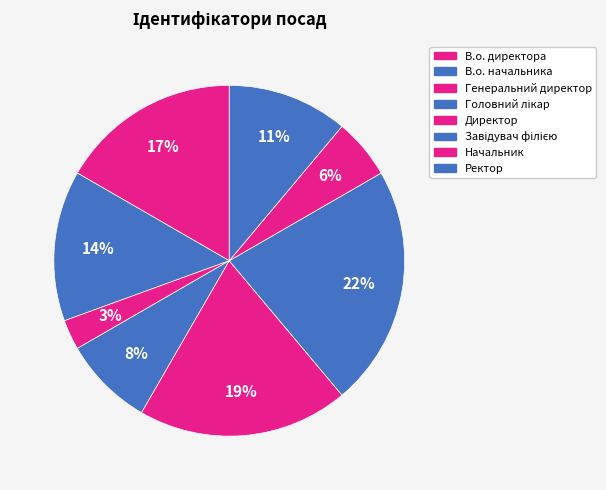

What portion of the pie excludes Директор?

80.6%